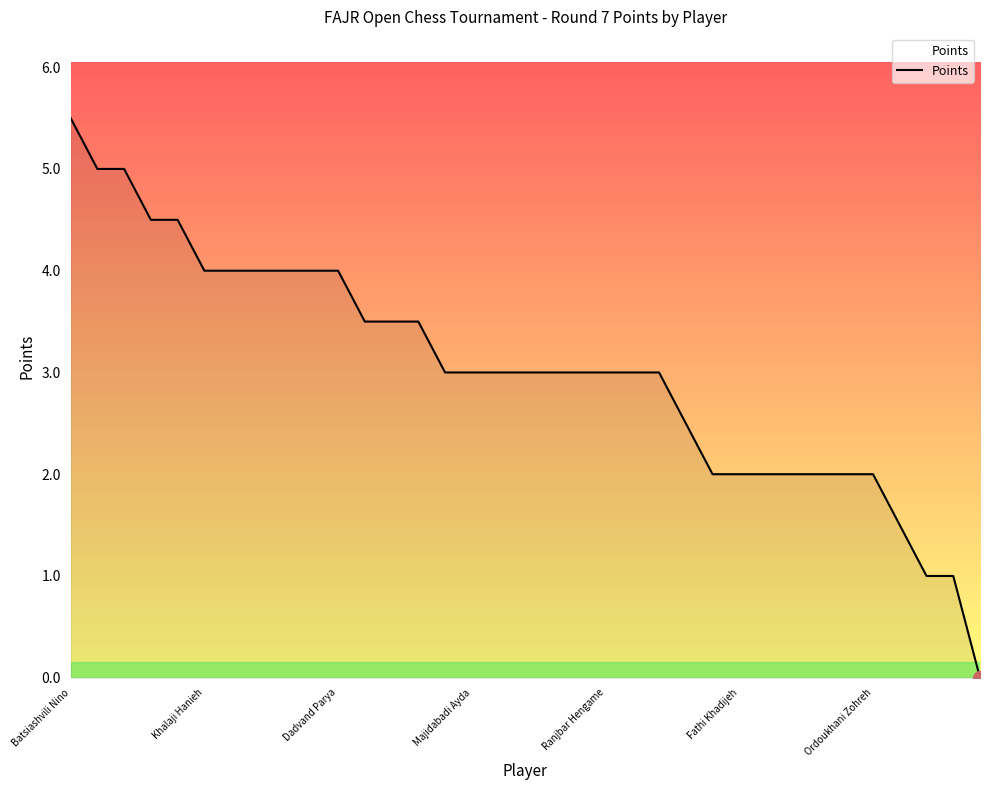

What is the difference between the maximum and minimum values?

5.5